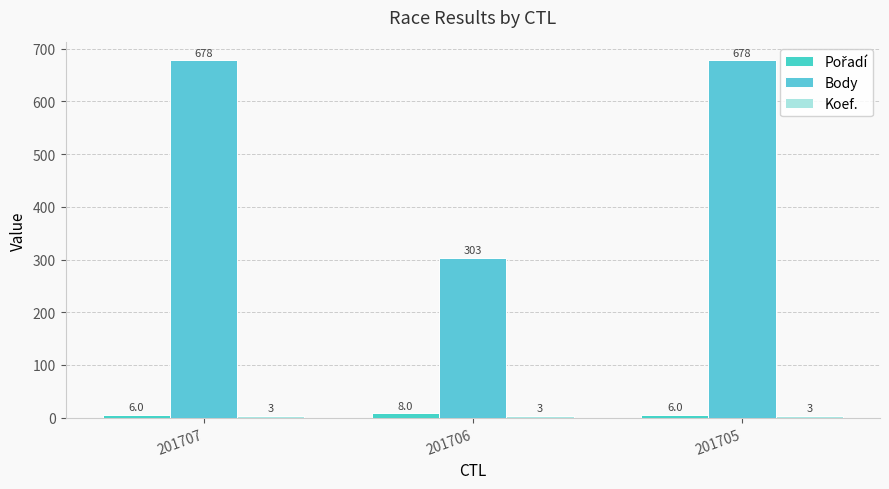

Does the chart contain any negative values?

No